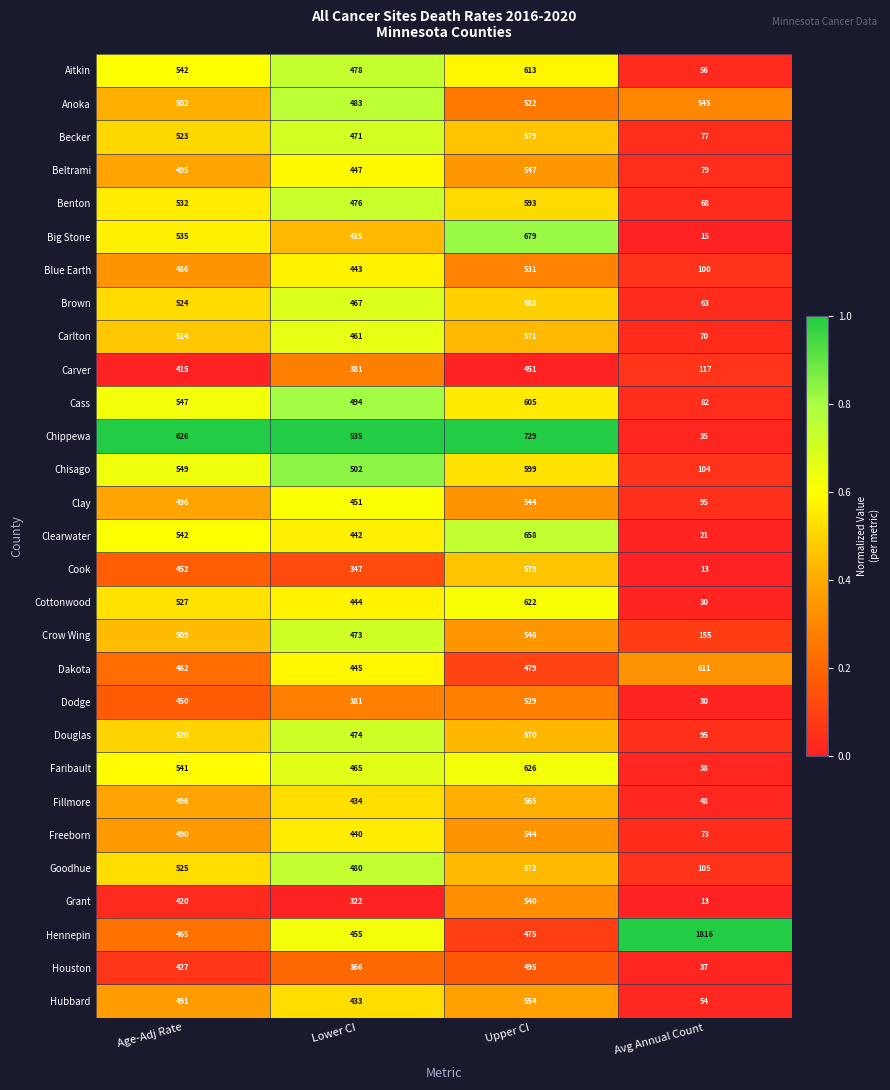

What is the difference between the maximum and minimum values in the Clay series?

449